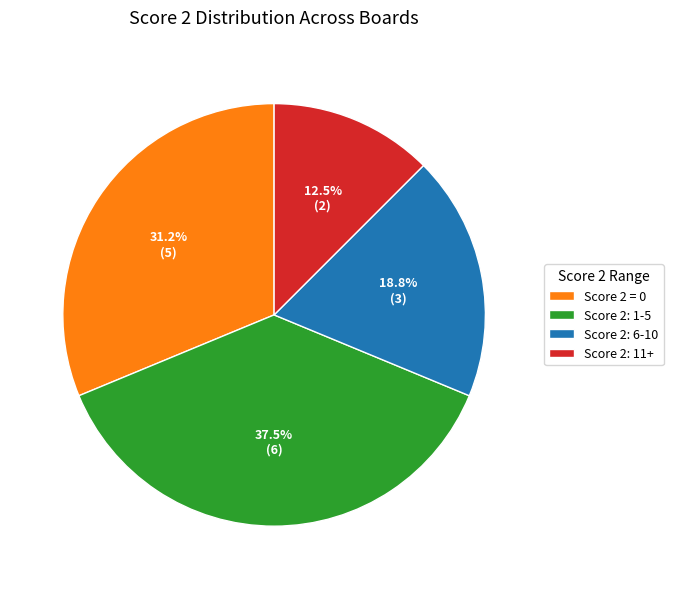

Rank the categories by value from lowest to highest.

Score 2: 11+, Score 2: 6-10, Score 2 = 0, Score 2: 1-5